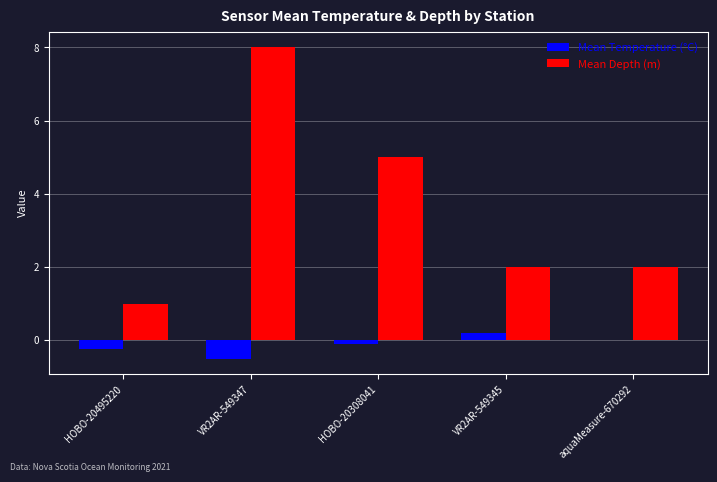

Which series has the largest total across all categories?

Mean Depth (m)